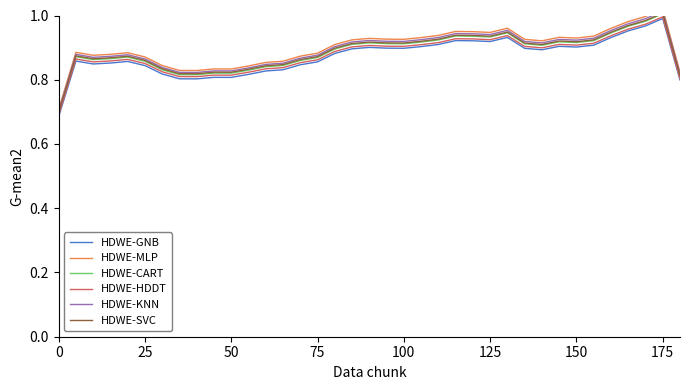

True or false: HDWE-MLP has more than 1 interior local peaks.

True